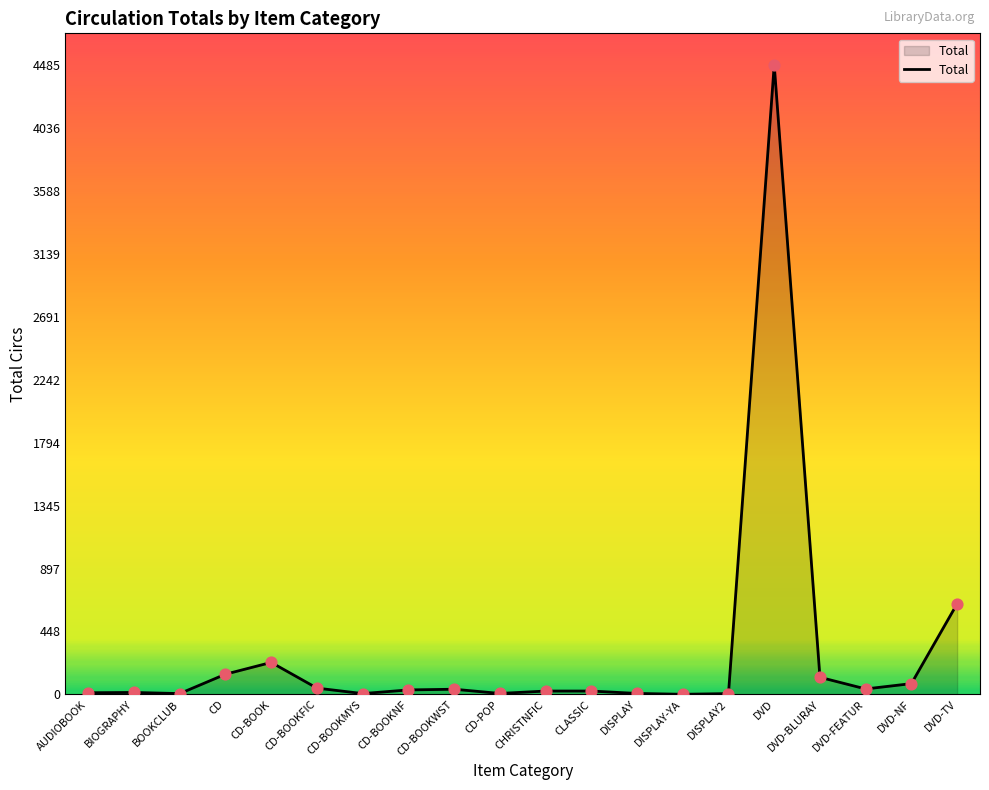

Approximately how many times larger is the value at DVD-FEATUR compared to DISPLAY?

5.6